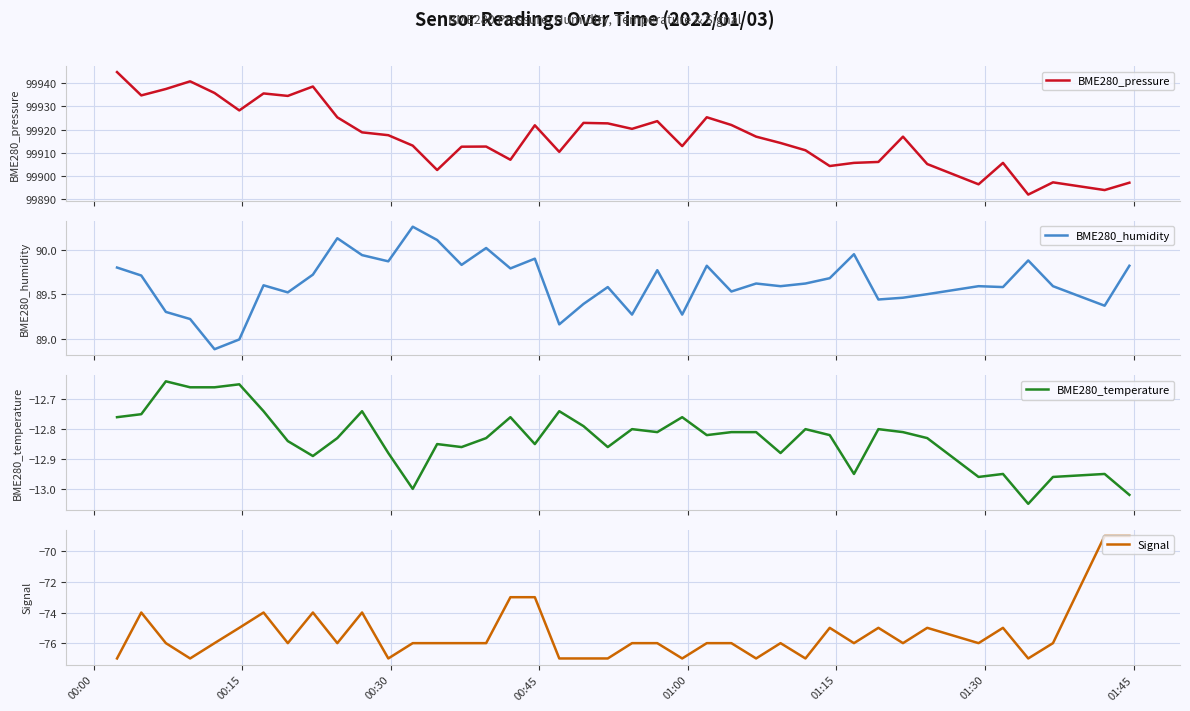

How many lines are shown in the chart?

4